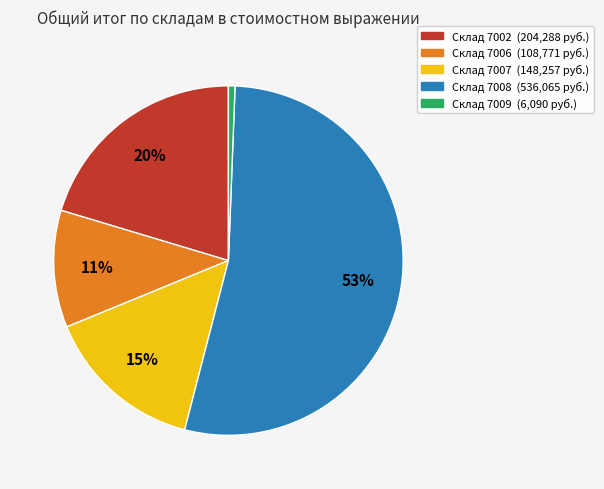

Count the number of slices in the pie.

5